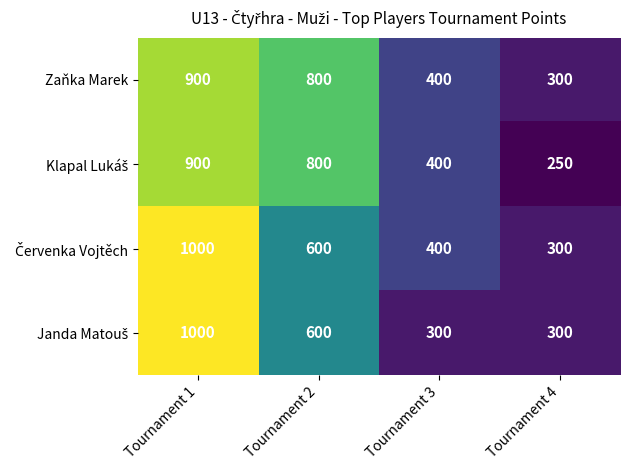

Count the number of categories in the chart.

4